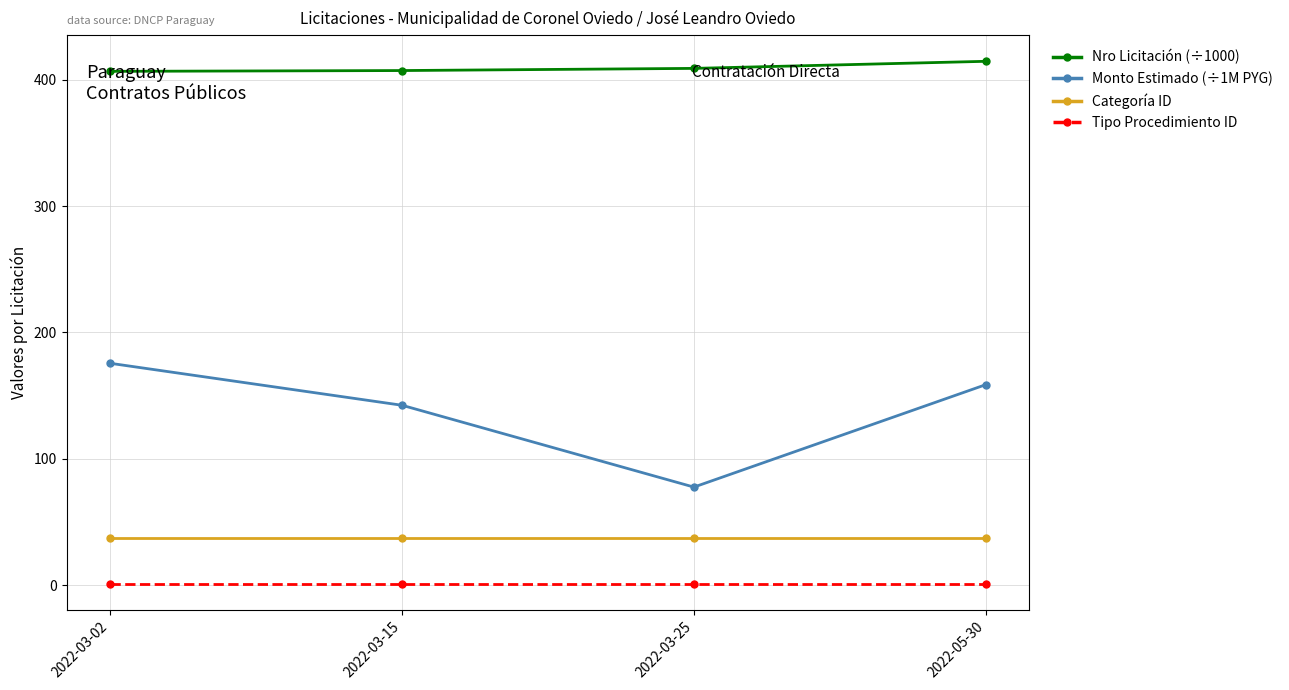

True or false: Tipo Procedimiento ID has more than 2 interior local peaks.

False